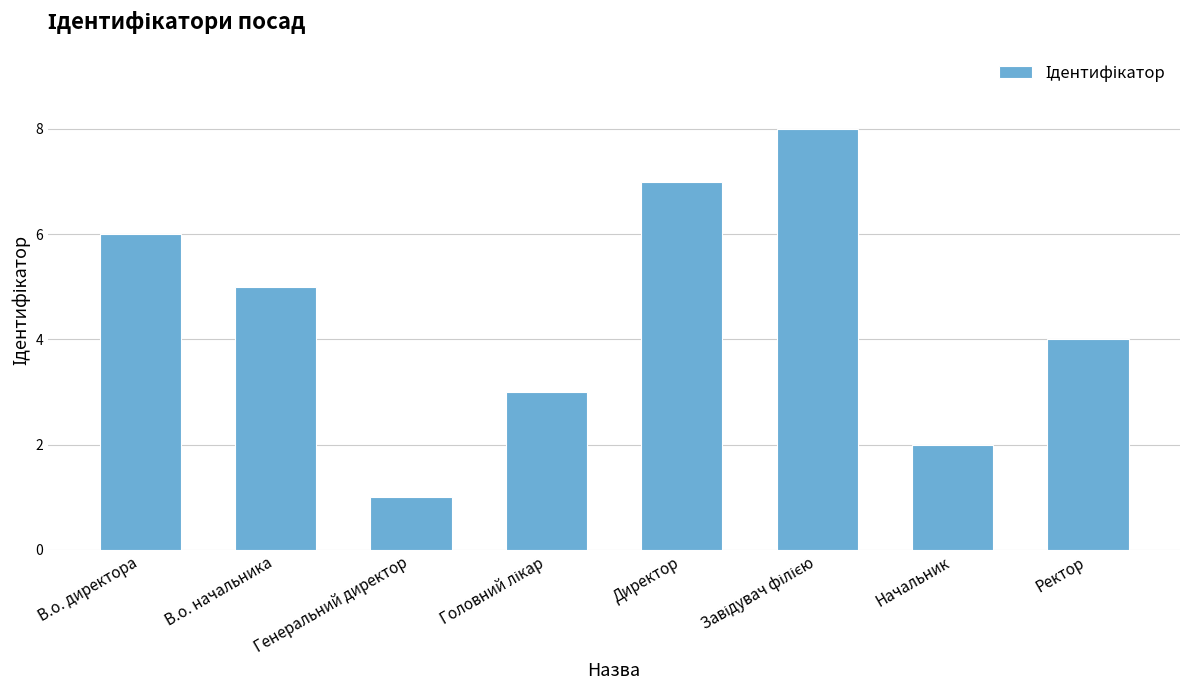

What position from the right is В.о. директора?

8